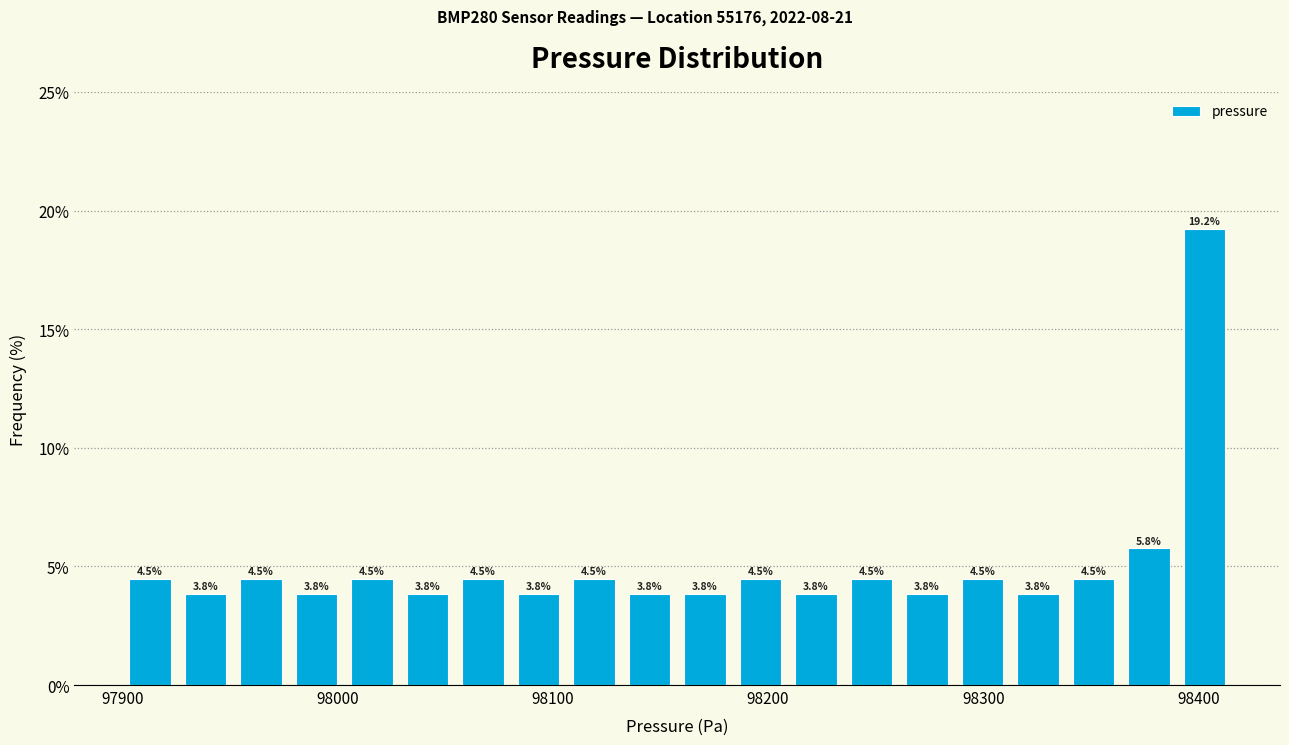

Read against the x-axis, roughly where is the centre of the tallest bar?

98400